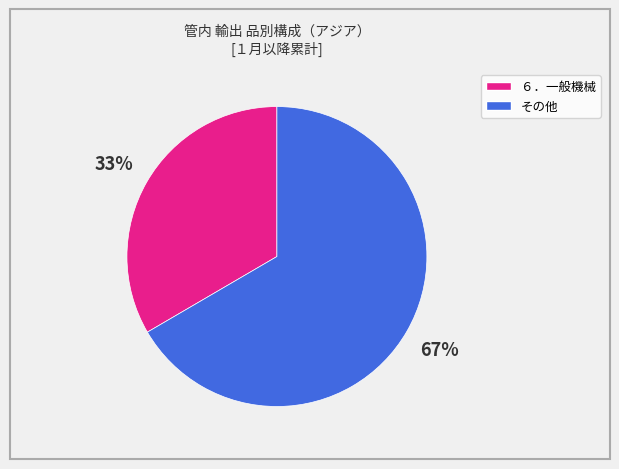

Does any single category account for the majority?

Yes